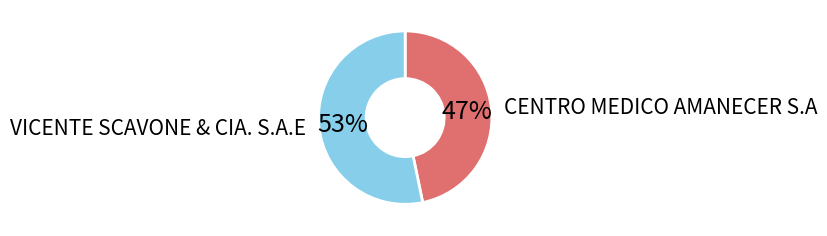

The CENTRO MEDICO AMANECER S.A slice represents 53% of the pie. True or false?

False